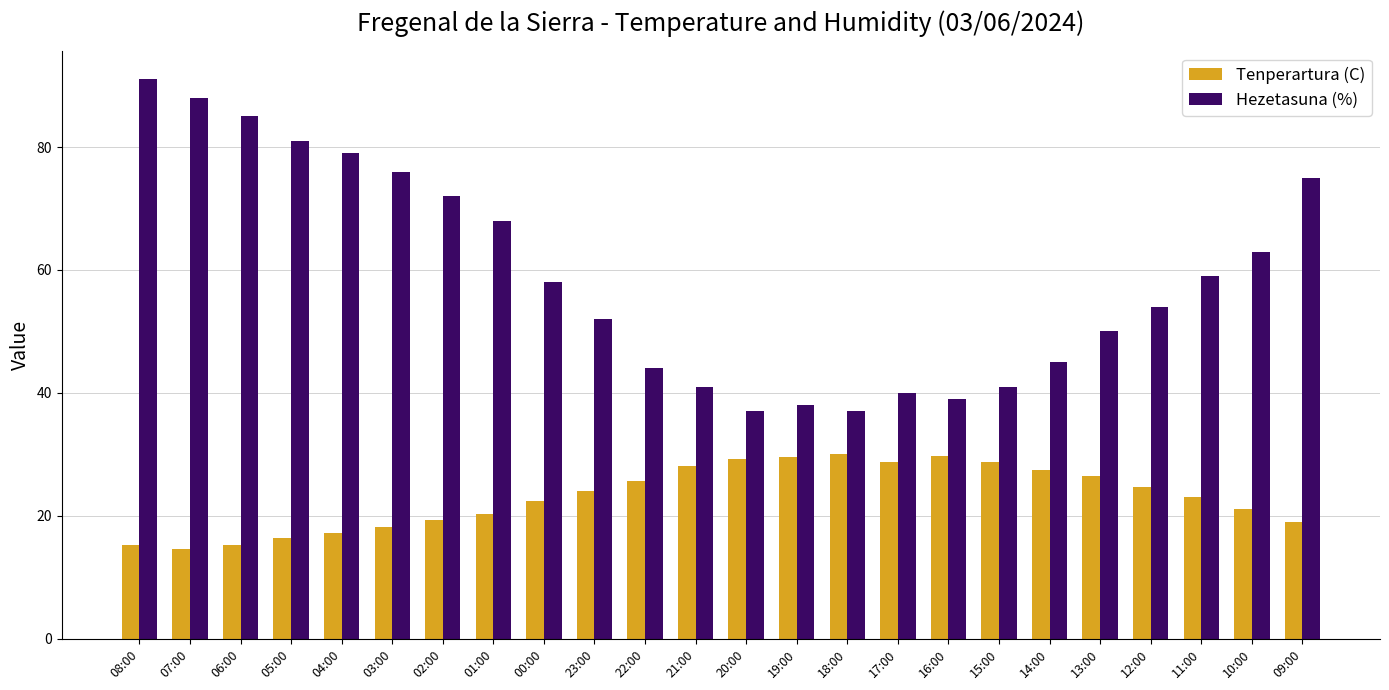

What is the difference between the Tenperartura (C) values at 23:00 and 15:00?

4.6